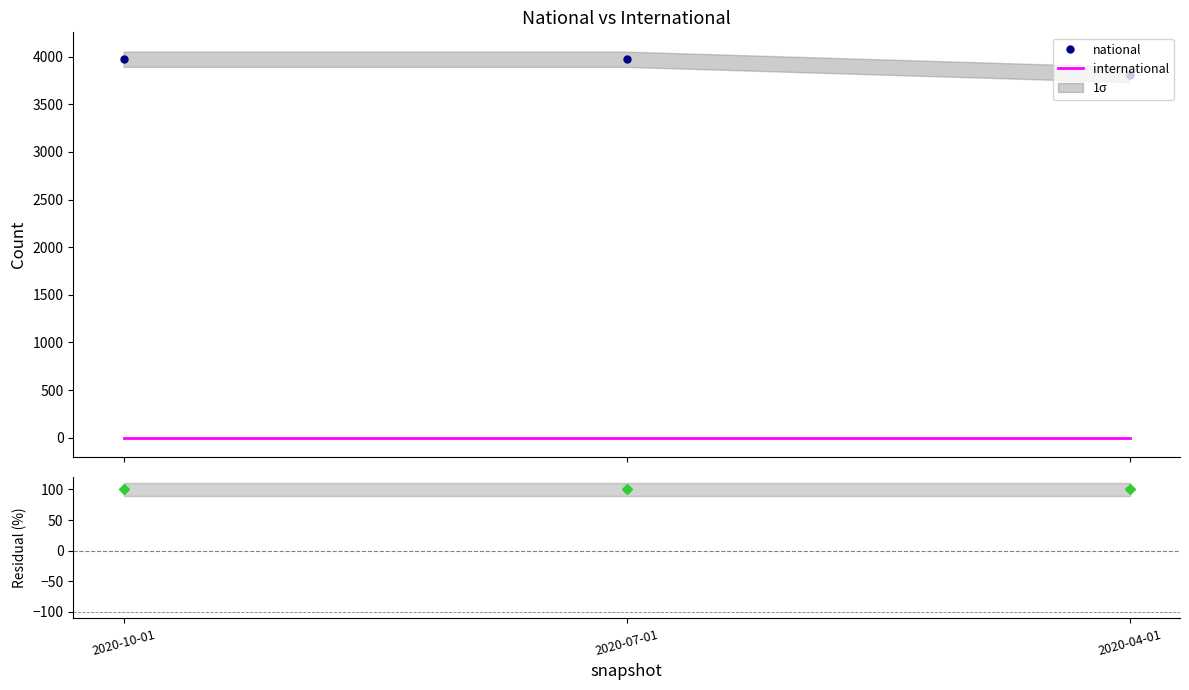

What is the value of the residual % point at the 3rd from the left?

100